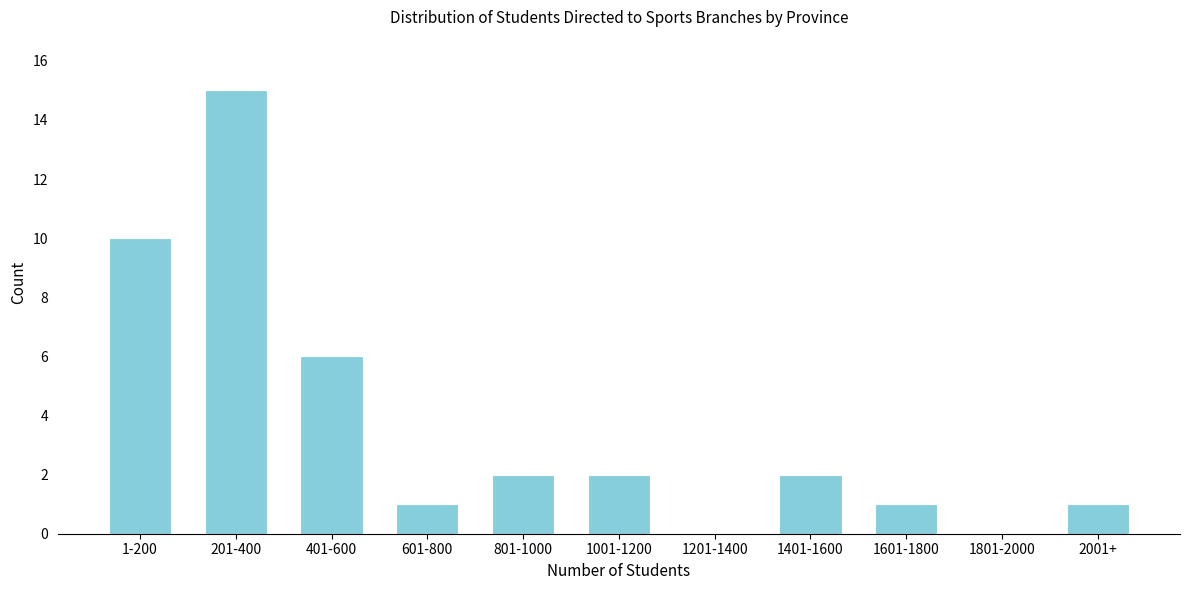

Reading right to left, extract all data points from this chart.

2001+=1	1801-2000=0	1601-1800=1	1401-1600=2	1201-1400=0	1001-1200=2	801-1000=2	601-800=1	401-600=6	201-400=15	1-200=10